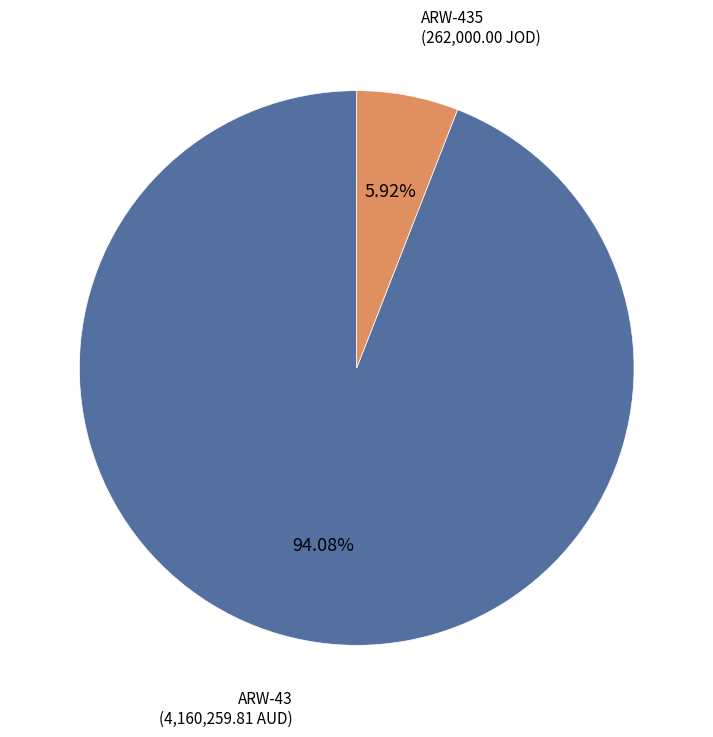

Rank the categories by value from lowest to highest.

ARW-435, ARW-43